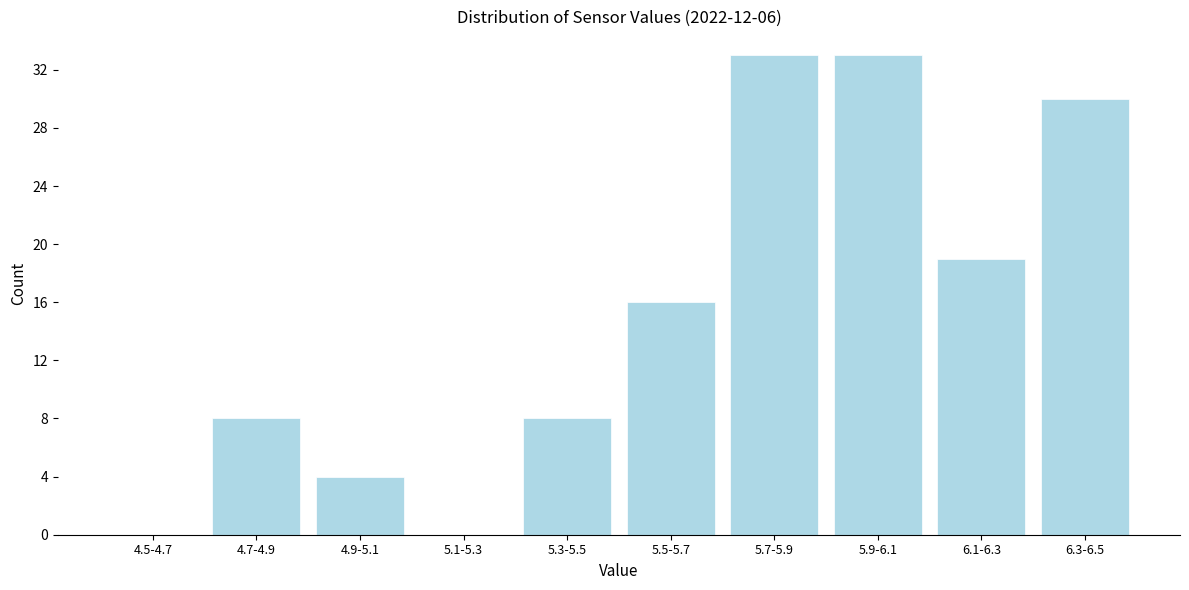

Reading left to right, what are all the values shown in this chart?

4.5-4.7=0	4.7-4.9=8	4.9-5.1=4	5.1-5.3=0	5.3-5.5=8	5.5-5.7=16	5.7-5.9=33	5.9-6.1=33	6.1-6.3=19	6.3-6.5=30